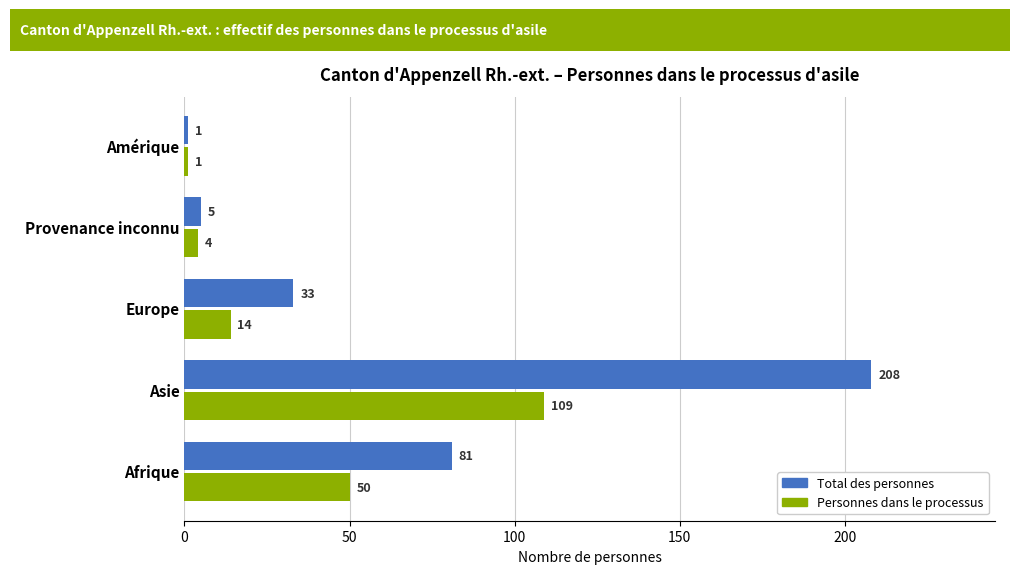

What are all the series names shown in the legend?

Total des personnes, Personnes dans le processus